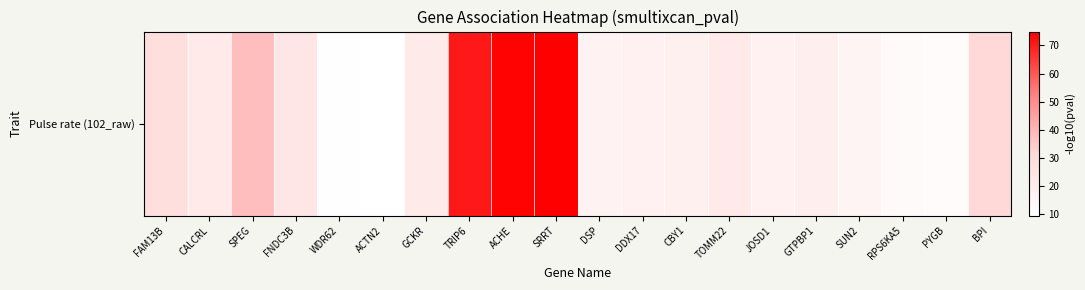

What is the ratio of the value at SRRT to the value at DSP?

4.5